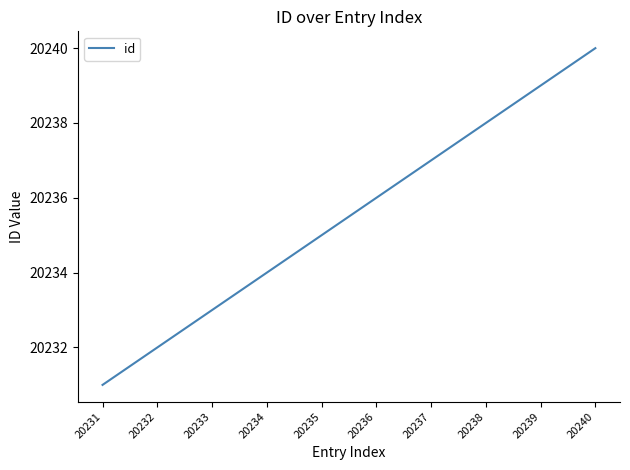

True or false: the data shows 32644 at 20236.

False